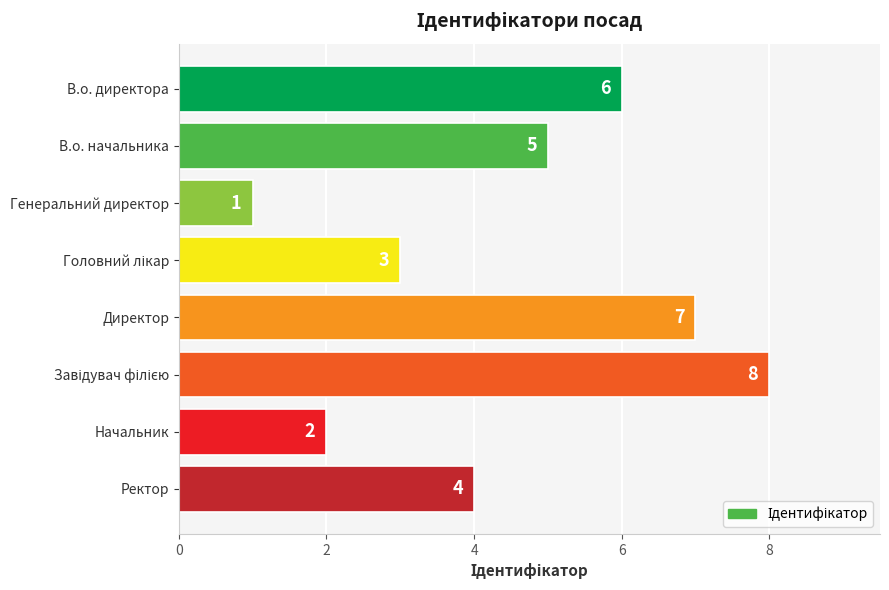

At which category does the chart reach its minimum across all series?

Генеральний директор